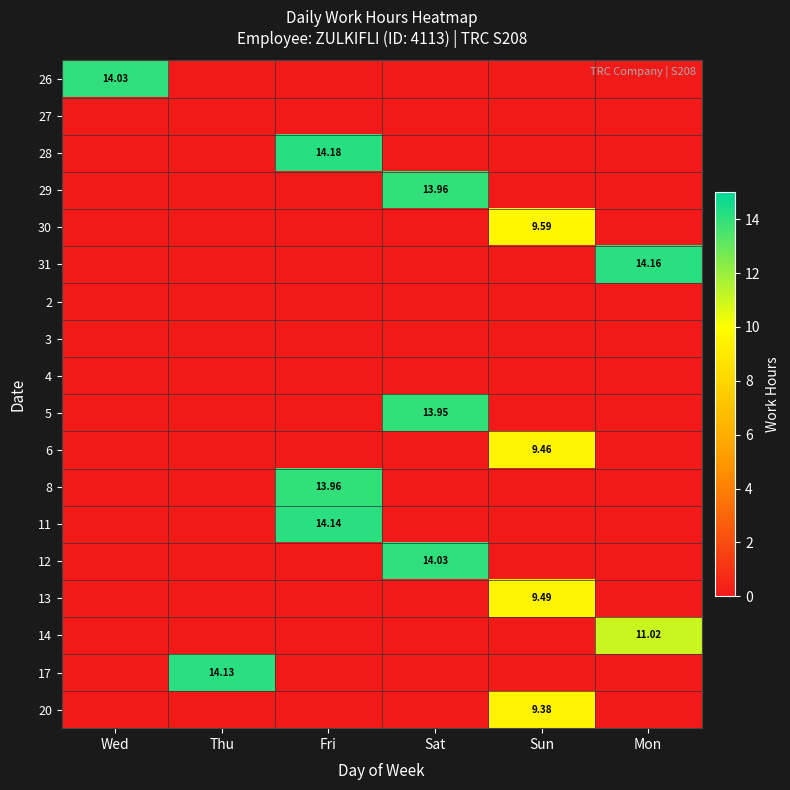

Count the number of categories in the chart.

6